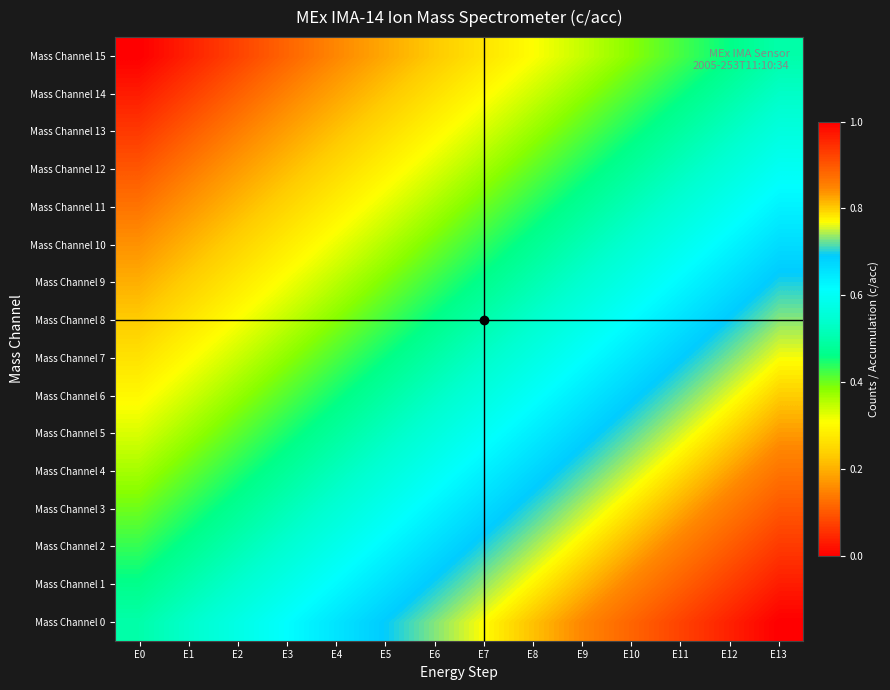

Reading left to right, what are all the values shown in this chart?

Mass Channel 0: E0=0.5	E1=0.5	E2=0.6	E3=0.6	E4=0.7	E5=0.7	E6=0.7	E7=0.8	E8=0.8	E9=0.8	E10=0.9	E11=0.9	E12=1.0	E13=1.0
Mass Channel 1: E0=0.5	E1=0.5	E2=0.5	E3=0.6	E4=0.6	E5=0.7	E6=0.7	E7=0.7	E8=0.8	E9=0.8	E10=0.9	E11=0.9	E12=0.9	E13=1.0
Mass Channel 2: E0=0.4	E1=0.5	E2=0.5	E3=0.5	E4=0.6	E5=0.6	E6=0.7	E7=0.7	E8=0.7	E9=0.8	E10=0.8	E11=0.9	E12=0.9	E13=0.9
Mass Channel 3: E0=0.4	E1=0.4	E2=0.5	E3=0.5	E4=0.6	E5=0.6	E6=0.6	E7=0.7	E8=0.7	E9=0.7	E10=0.8	E11=0.8	E12=0.9	E13=0.9
Mass Channel 4: E0=0.4	E1=0.4	E2=0.4	E3=0.5	E4=0.5	E5=0.6	E6=0.6	E7=0.6	E8=0.7	E9=0.7	E10=0.8	E11=0.8	E12=0.8	E13=0.9
Mass Channel 5: E0=0.3	E1=0.4	E2=0.4	E3=0.4	E4=0.5	E5=0.5	E6=0.6	E7=0.6	E8=0.6	E9=0.7	E10=0.7	E11=0.8	E12=0.8	E13=0.8
Mass Channel 6: E0=0.3	E1=0.3	E2=0.4	E3=0.4	E4=0.5	E5=0.5	E6=0.5	E7=0.6	E8=0.6	E9=0.6	E10=0.7	E11=0.7	E12=0.8	E13=0.8
Mass Channel 7: E0=0.3	E1=0.3	E2=0.3	E3=0.4	E4=0.4	E5=0.5	E6=0.5	E7=0.5	E8=0.6	E9=0.6	E10=0.7	E11=0.7	E12=0.7	E13=0.8
Mass Channel 8: E0=0.2	E1=0.3	E2=0.3	E3=0.3	E4=0.4	E5=0.4	E6=0.5	E7=0.5	E8=0.5	E9=0.6	E10=0.6	E11=0.7	E12=0.7	E13=0.7
Mass Channel 9: E0=0.2	E1=0.2	E2=0.3	E3=0.3	E4=0.4	E5=0.4	E6=0.4	E7=0.5	E8=0.5	E9=0.5	E10=0.6	E11=0.6	E12=0.7	E13=0.7
Mass Channel 10: E0=0.2	E1=0.2	E2=0.2	E3=0.3	E4=0.3	E5=0.4	E6=0.4	E7=0.4	E8=0.5	E9=0.5	E10=0.6	E11=0.6	E12=0.6	E13=0.7
Mass Channel 11: E0=0.1	E1=0.2	E2=0.2	E3=0.2	E4=0.3	E5=0.3	E6=0.4	E7=0.4	E8=0.4	E9=0.5	E10=0.5	E11=0.6	E12=0.6	E13=0.6
Mass Channel 12: E0=0.1	E1=0.1	E2=0.2	E3=0.2	E4=0.3	E5=0.3	E6=0.3	E7=0.4	E8=0.4	E9=0.4	E10=0.5	E11=0.5	E12=0.6	E13=0.6
Mass Channel 13: E0=0.1	E1=0.1	E2=0.1	E3=0.2	E4=0.2	E5=0.3	E6=0.3	E7=0.3	E8=0.4	E9=0.4	E10=0.5	E11=0.5	E12=0.5	E13=0.6
Mass Channel 14: E0=0.0	E1=0.1	E2=0.1	E3=0.1	E4=0.2	E5=0.2	E6=0.3	E7=0.3	E8=0.3	E9=0.4	E10=0.4	E11=0.5	E12=0.5	E13=0.5
Mass Channel 15: E0=0.0	E1=0.0	E2=0.1	E3=0.1	E4=0.2	E5=0.2	E6=0.2	E7=0.3	E8=0.3	E9=0.3	E10=0.4	E11=0.4	E12=0.5	E13=0.5